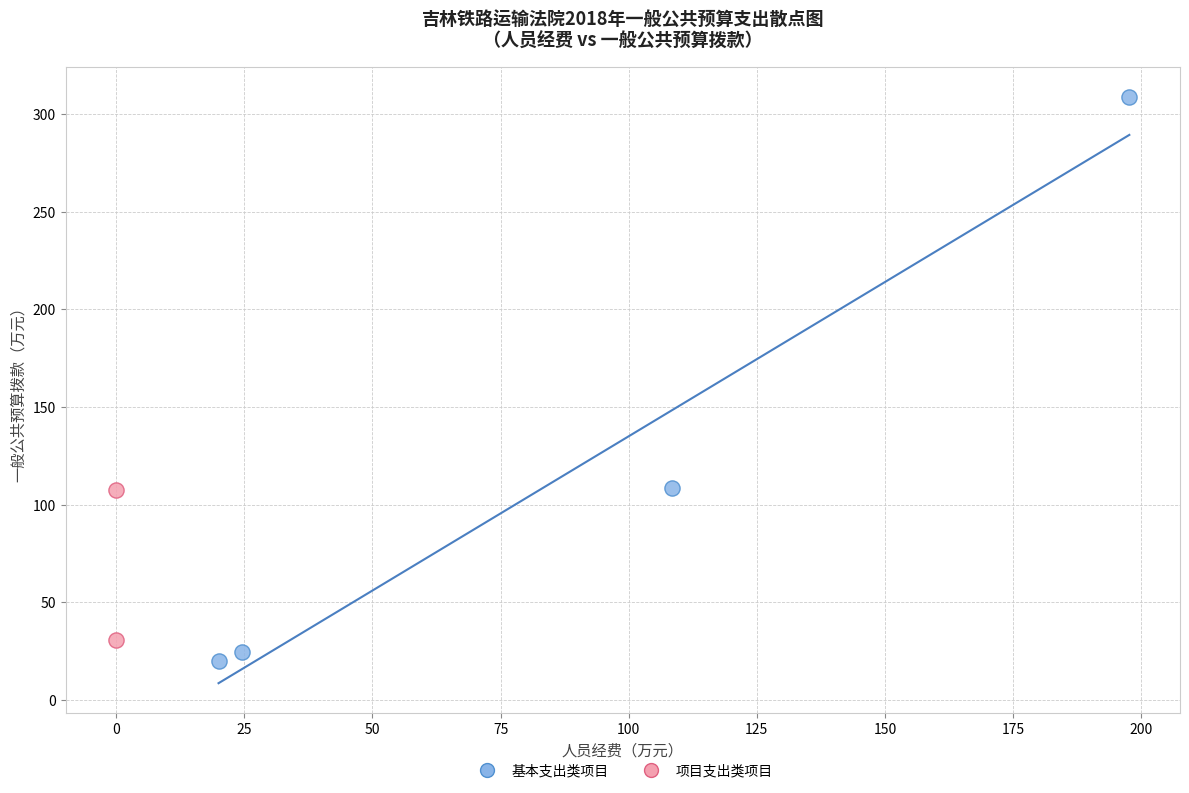

What are all the series names shown in the legend?

基本支出类项目, 项目支出类项目